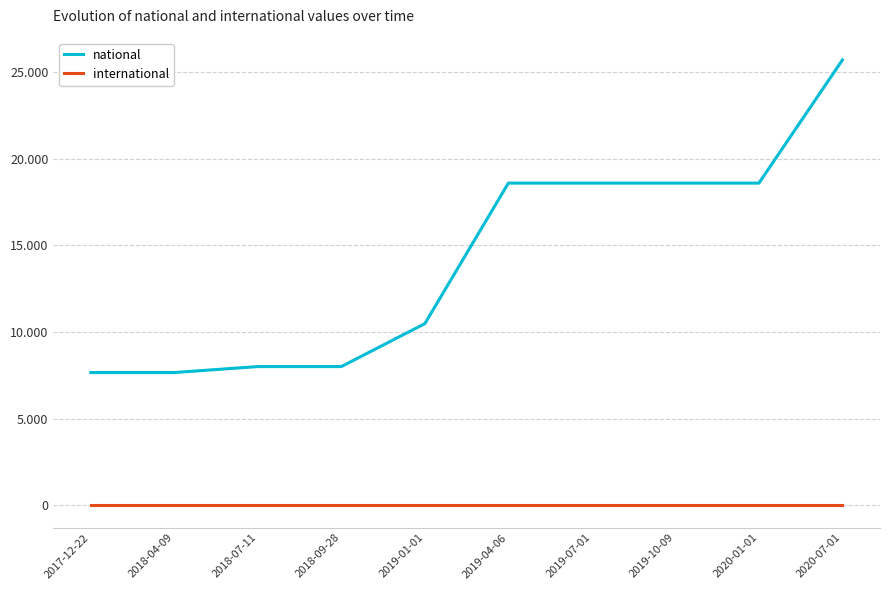

What is the label of the 5th point from the right?

2019-04-06